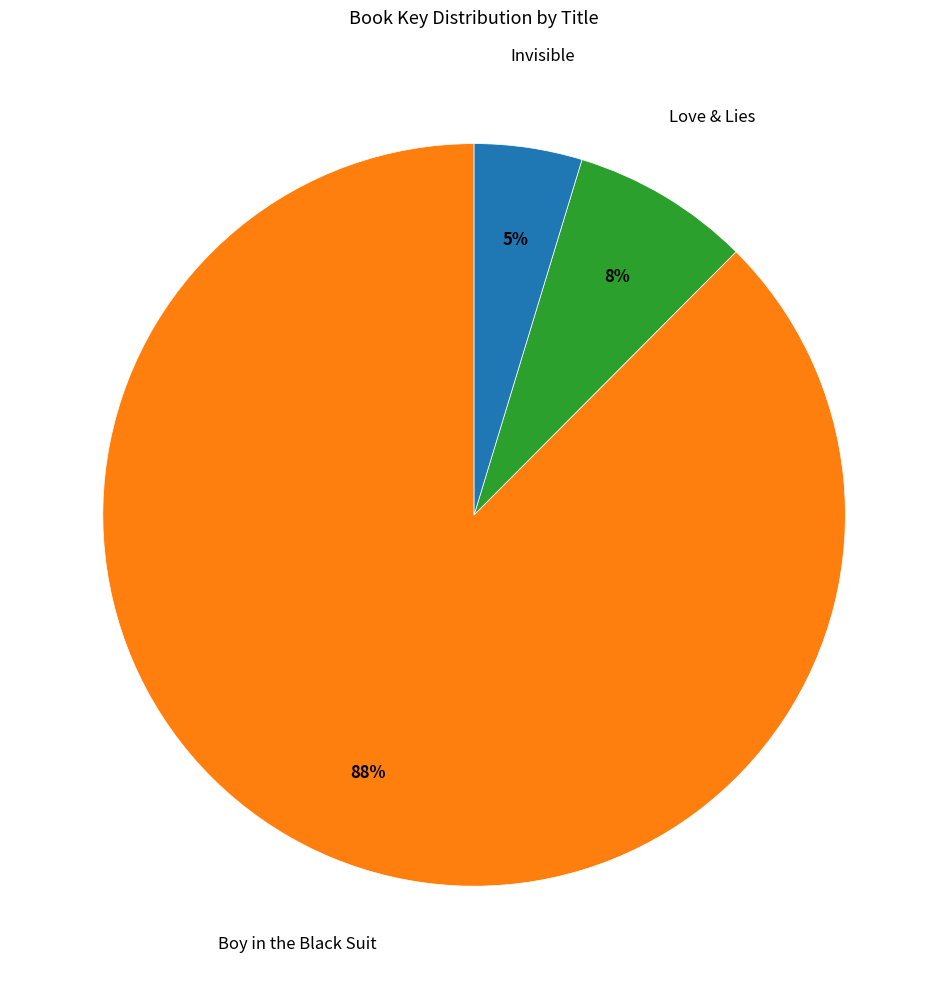

To the nearest percent, what is the average slice percentage?

33%